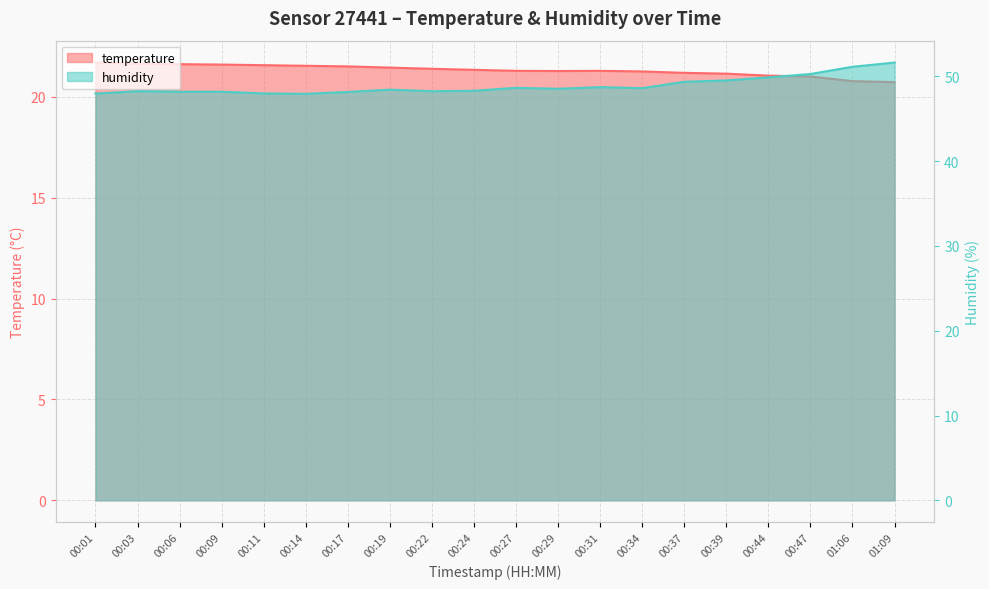

What is the average value of the temperature series?

21.3